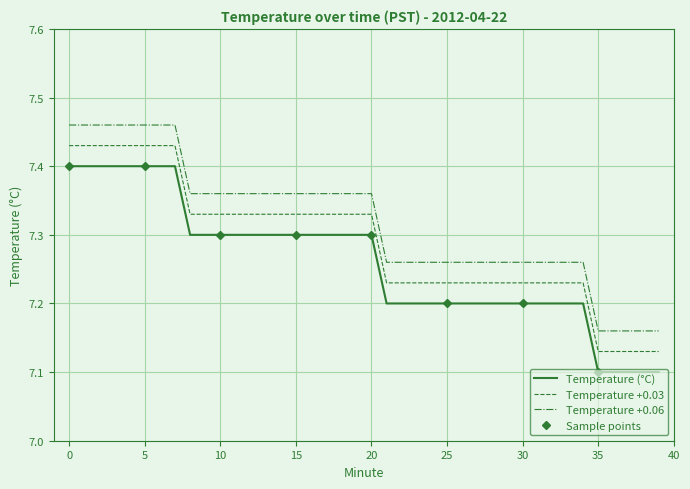

Reading right to left, extract all data points from this chart.

7.1	7.1	7.1	7.1	7.1	7.2	7.2	7.2	7.2	7.2	7.2	7.2	7.2	7.2	7.2	7.2	7.2	7.2	7.2	7.3	7.3	7.3	7.3	7.3	7.3	7.3	7.3	7.3	7.3	7.3	7.3	7.3	7.4	7.4	7.4	7.4	7.4	7.4	7.4	7.4